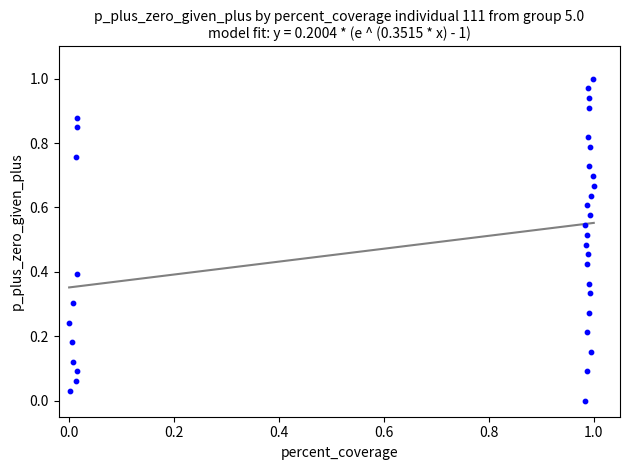

Count the number of points in this scatter plot.

35